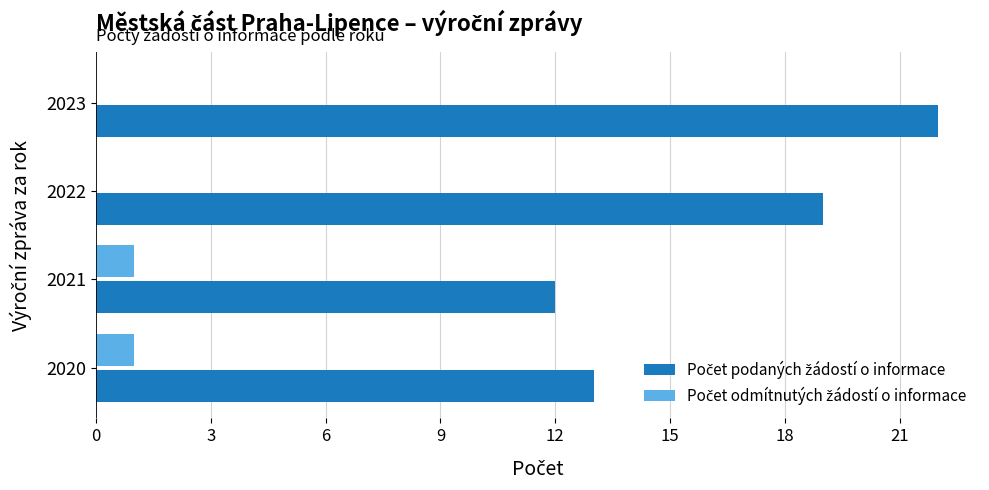

At which category is the sum across all series the highest?

2023